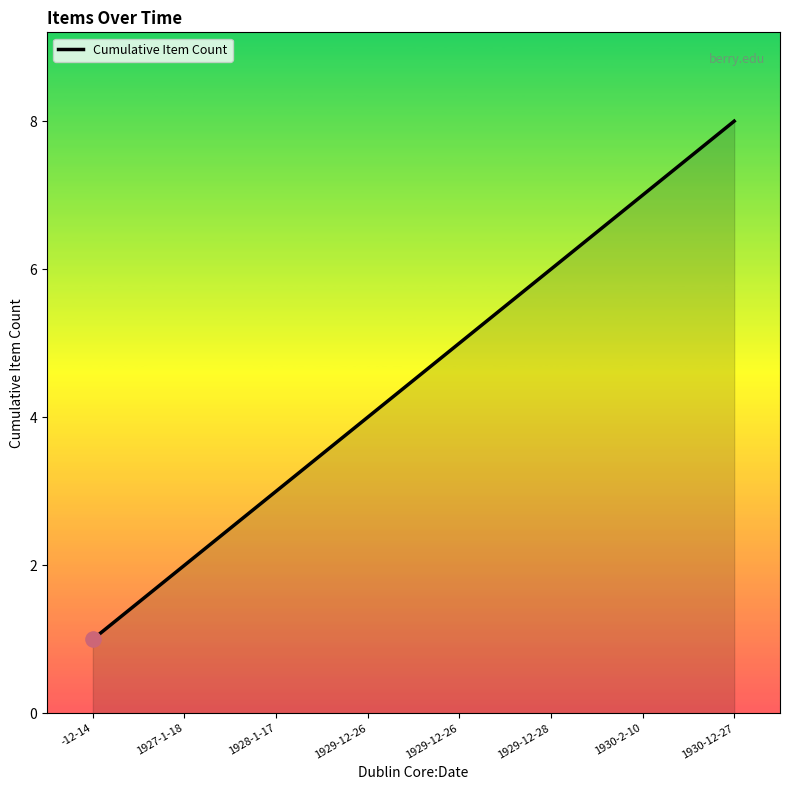

What is the change in value from -12-14 to 1930-12-27?

+7